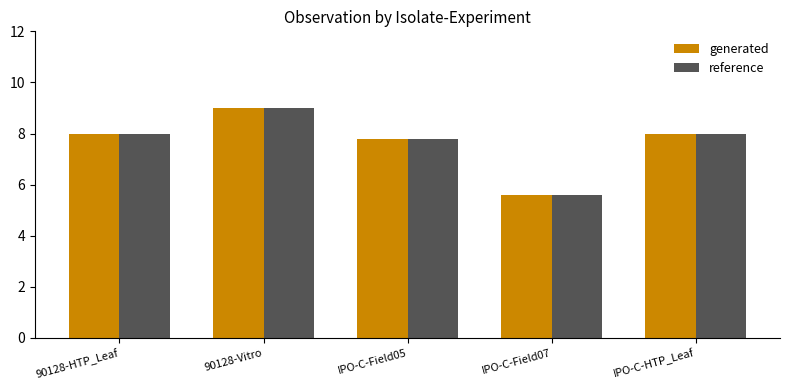

What is the sum of all reference values?

38.4